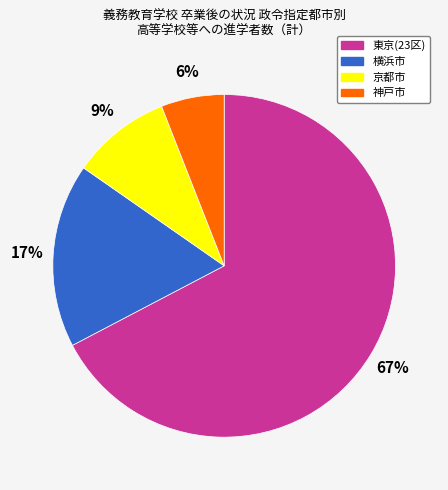

Is it true that 神戸市 is 6% of the pie?

True